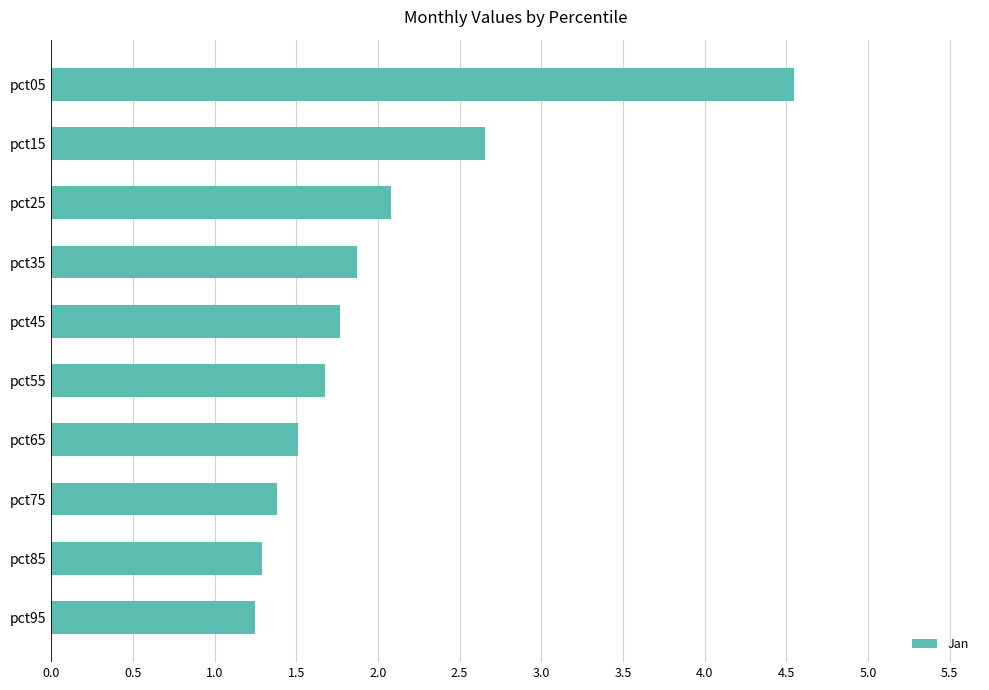

Reading bottom to top, extract all data points from this chart.

1.2	1.3	1.4	1.5	1.7	1.8	1.9	2.1	2.7	4.5